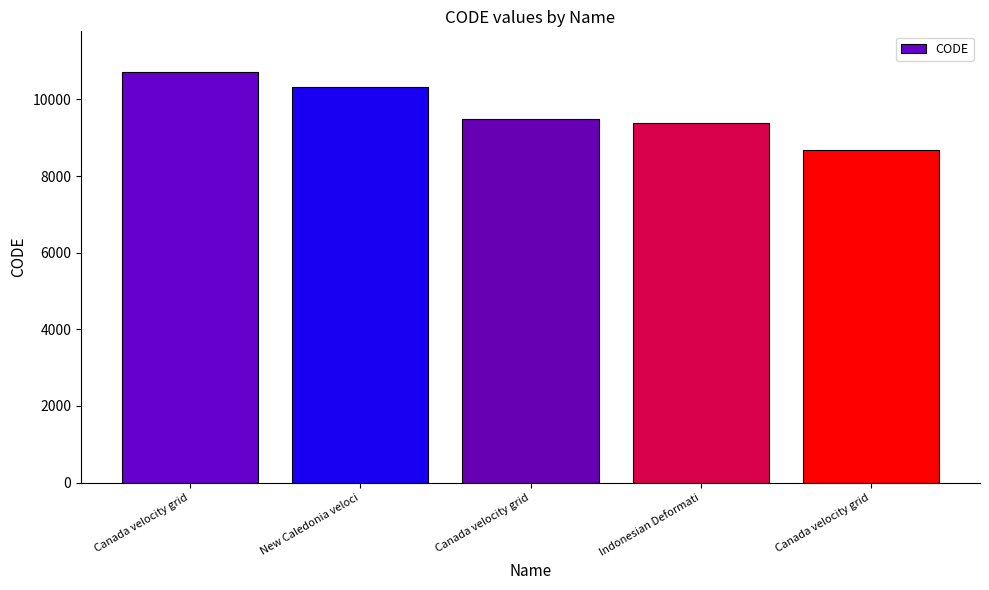

True or false: the data shows 10323 at New Caledonia veloci.

True